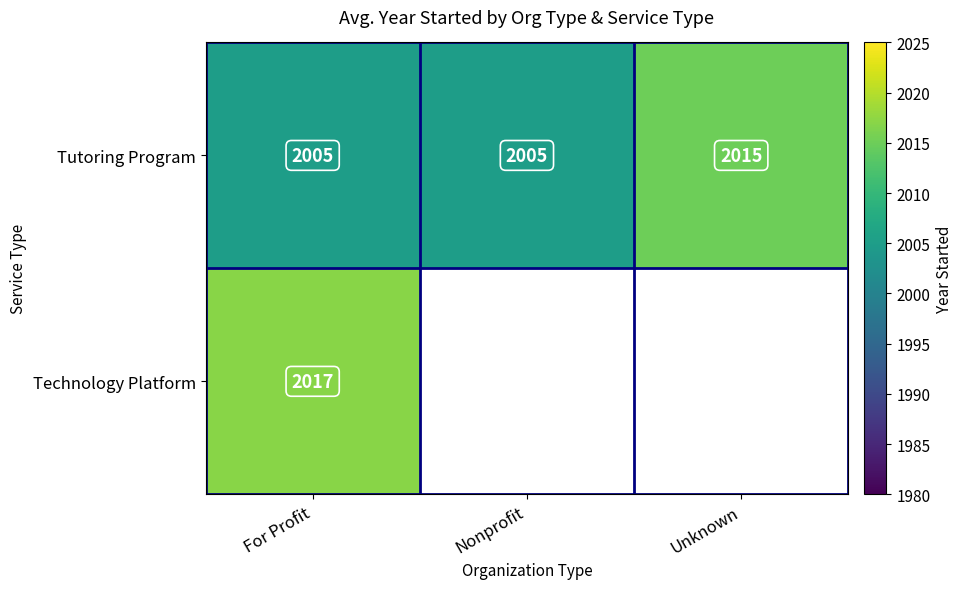

True or false: Tutoring Program has a value of 2015 at Unknown.

True